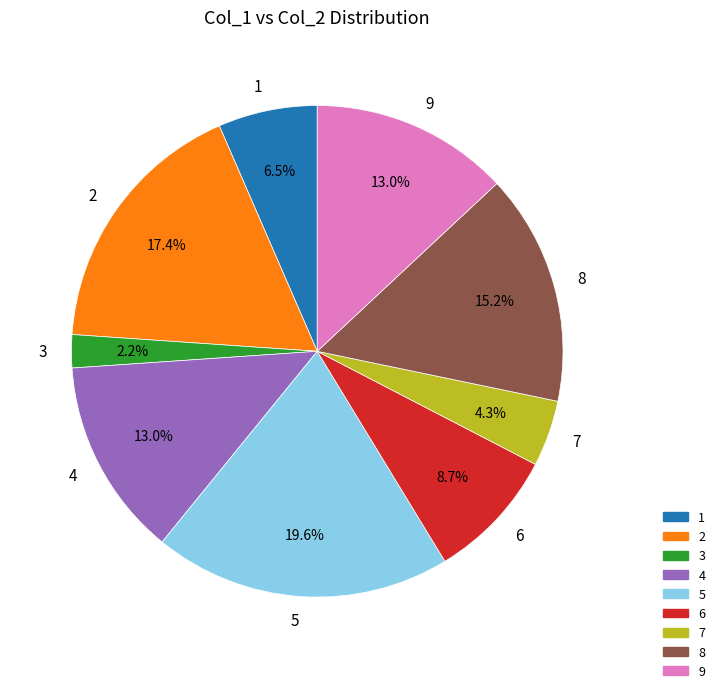

Which slice is the largest?

5